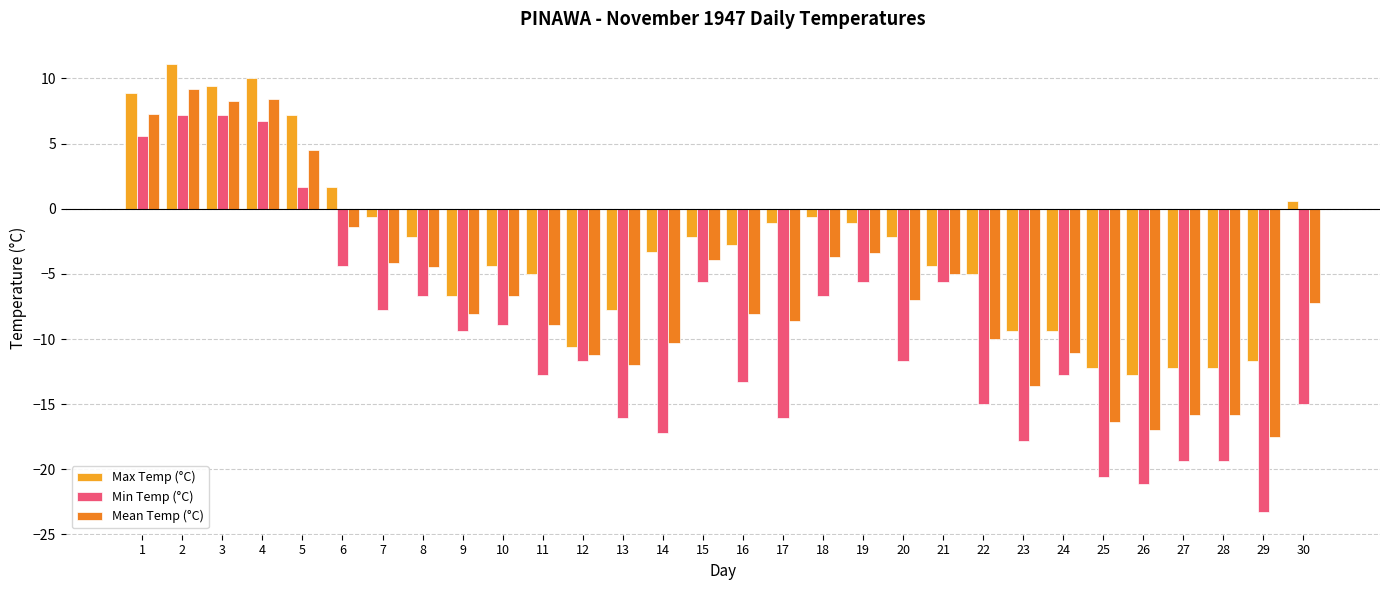

At which label does Mean Temp (°C) reach its peak?

2